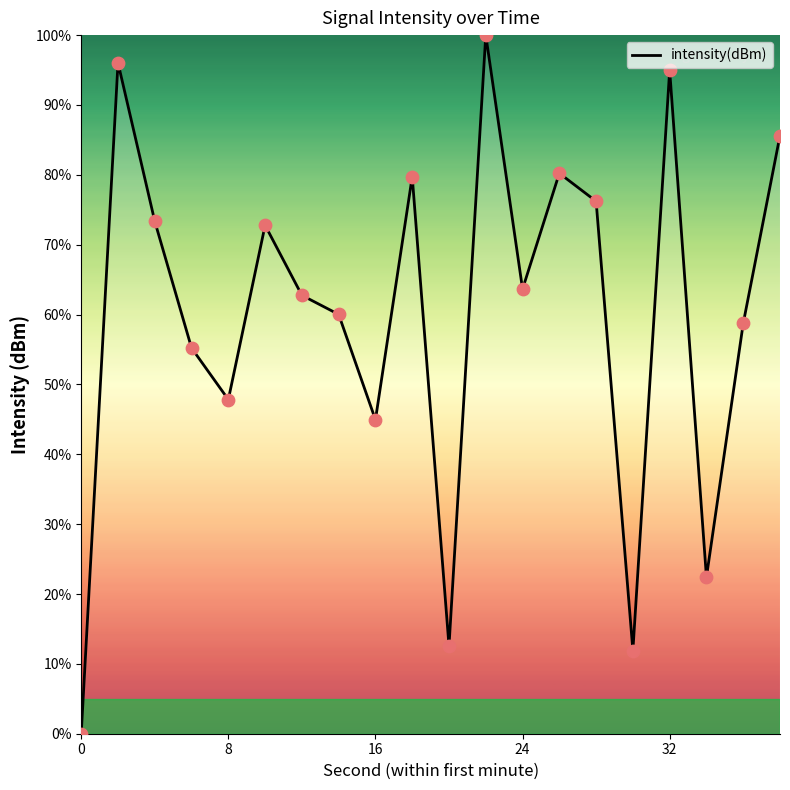

What is the greatest value displayed?

100.0